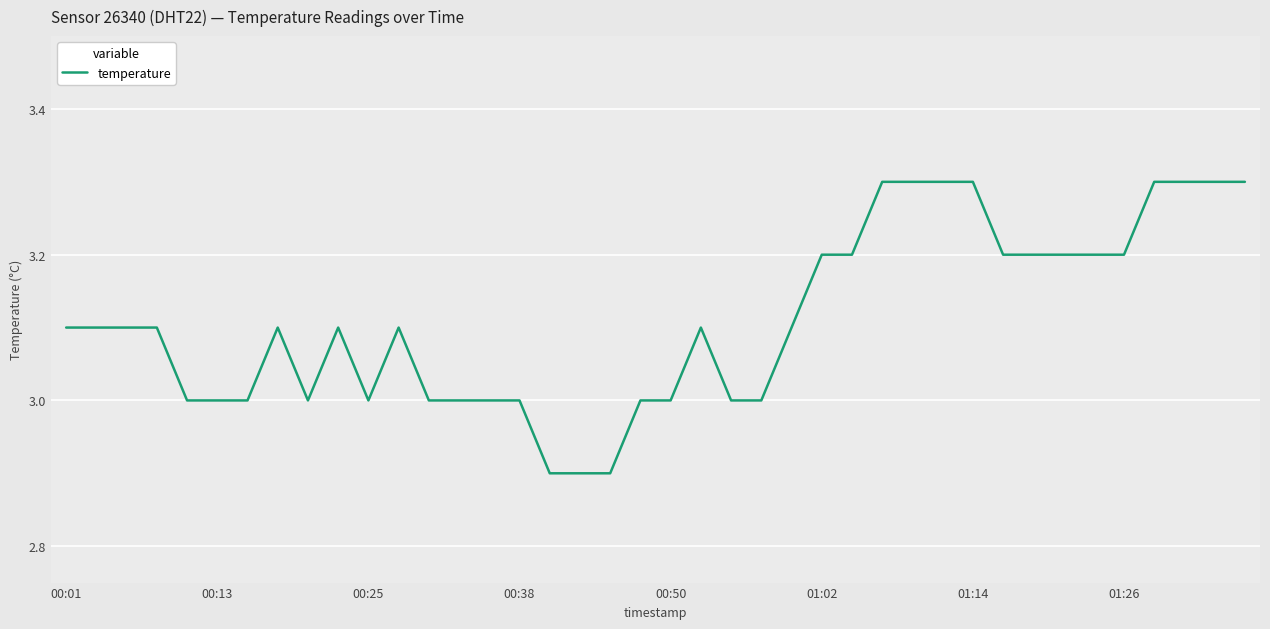

What is the difference between the maximum and minimum values?

0.4